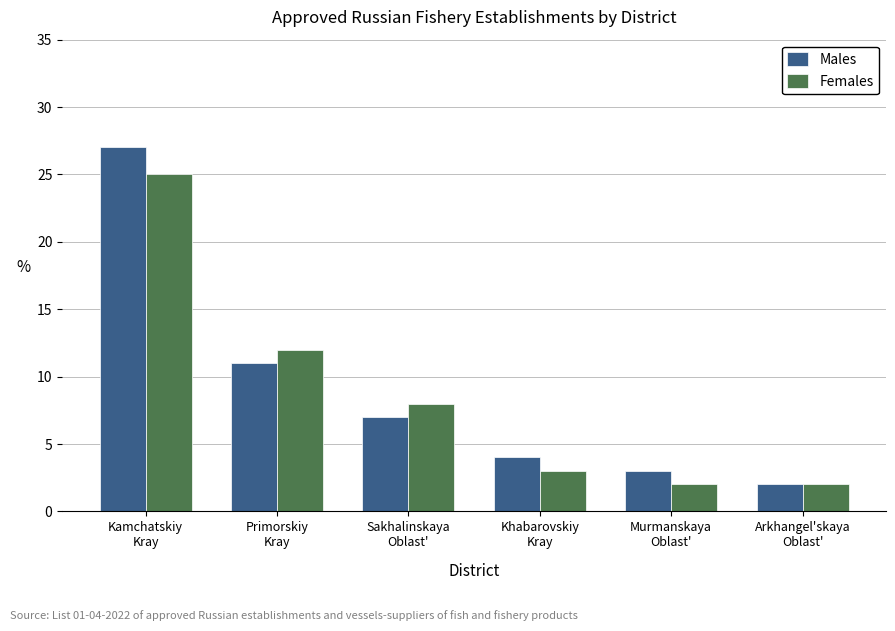

Which label corresponds to the largest value in the chart?

Kamchatskiy
Kray